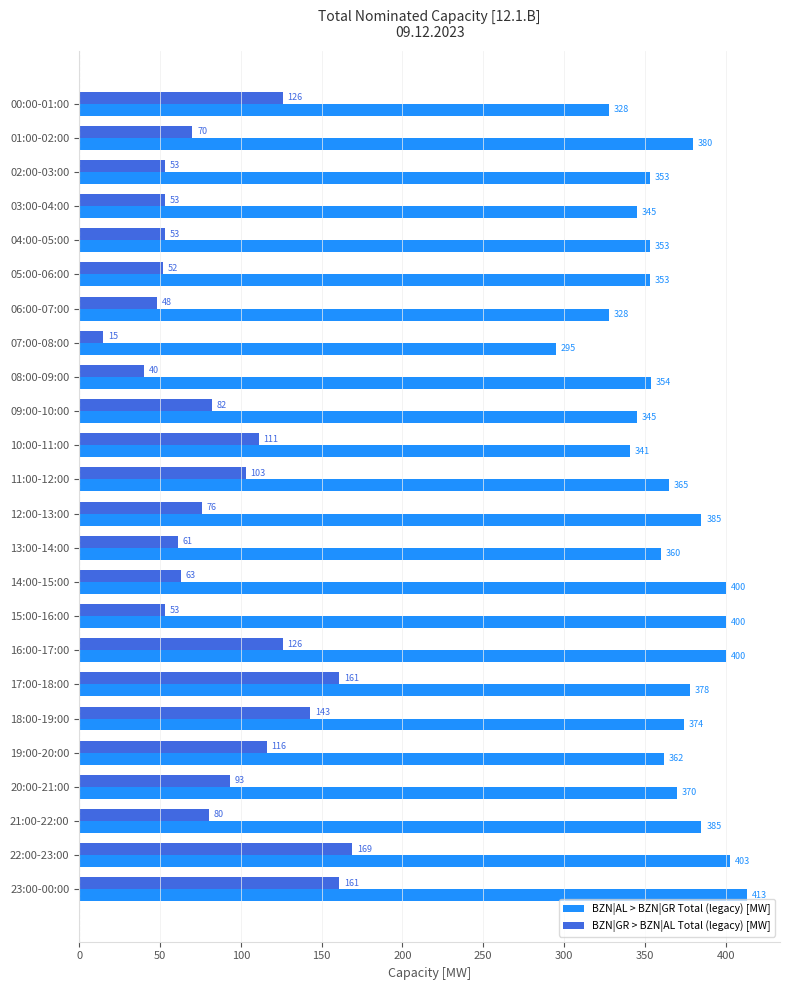

Rank the series by their average value, from highest to lowest.

BZN|AL > BZN|GR Total (legacy) [MW], BZN|GR > BZN|AL Total (legacy) [MW]